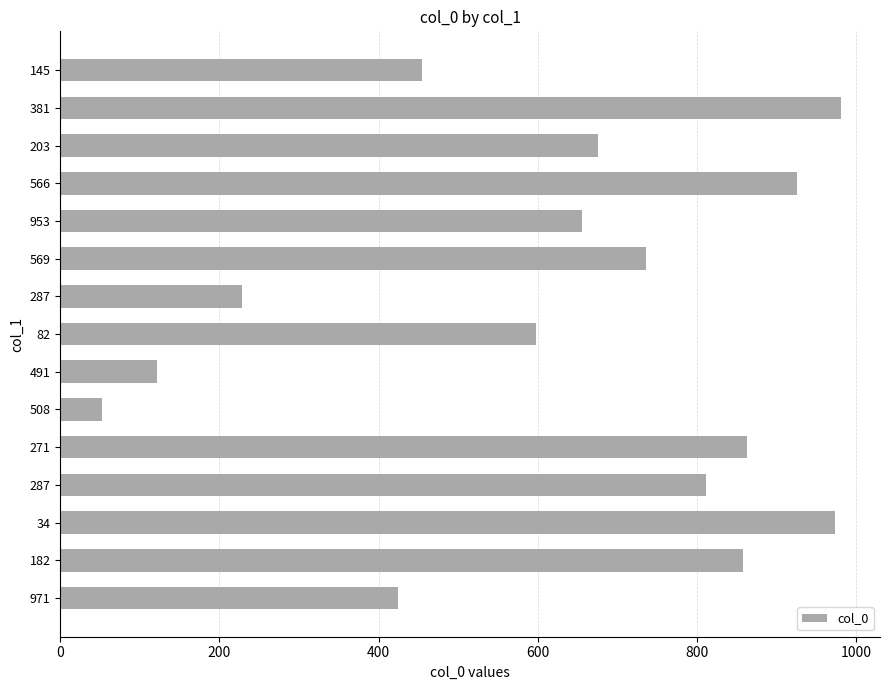

At which label is the value closest to 516?

145